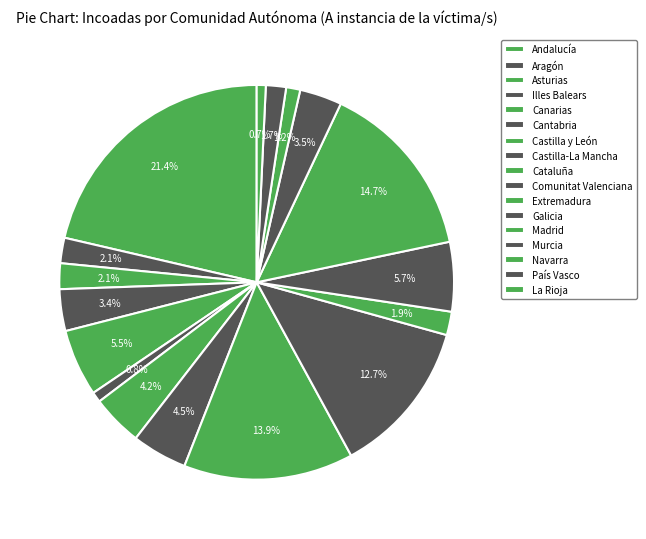

How many slices are in this pie chart?

17